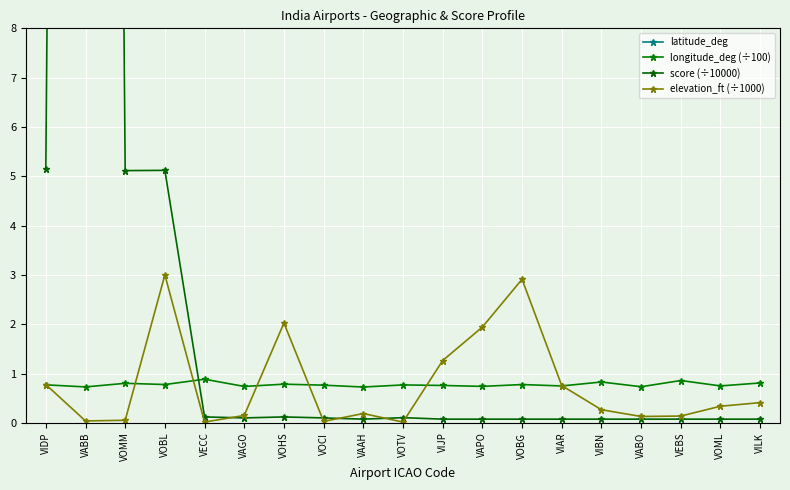

What is the total value across all series at VAPO?

21.3